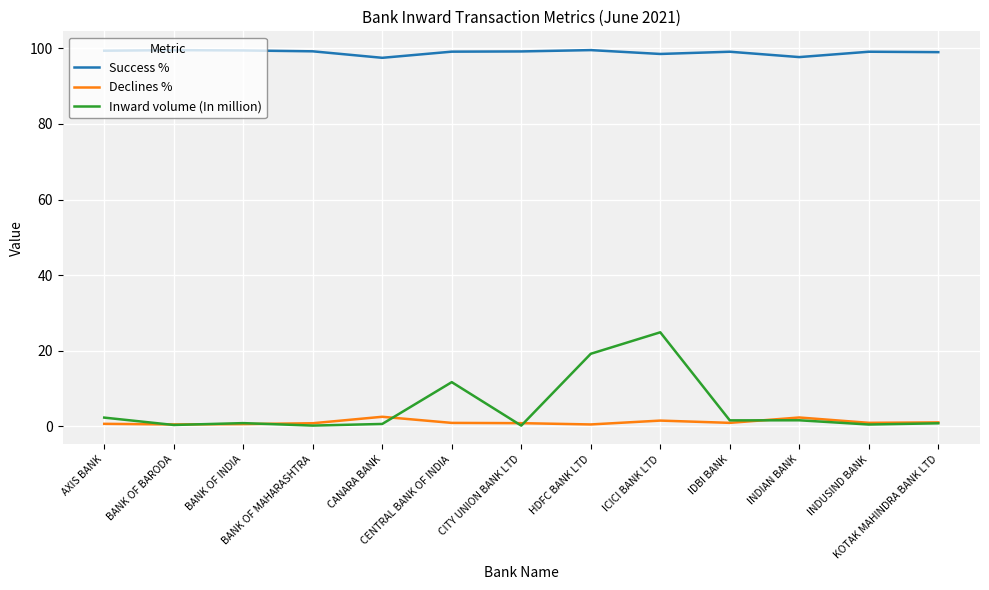

Is the value of Success % at CITY UNION BANK LTD greater than the value of Declines % at CENTRAL BANK OF INDIA?

Yes